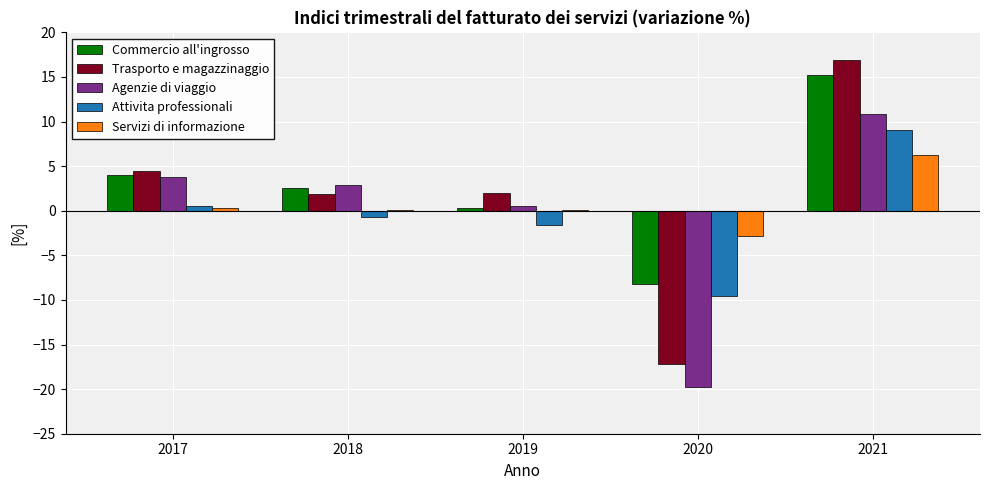

Does the chart contain stacked bars?

No